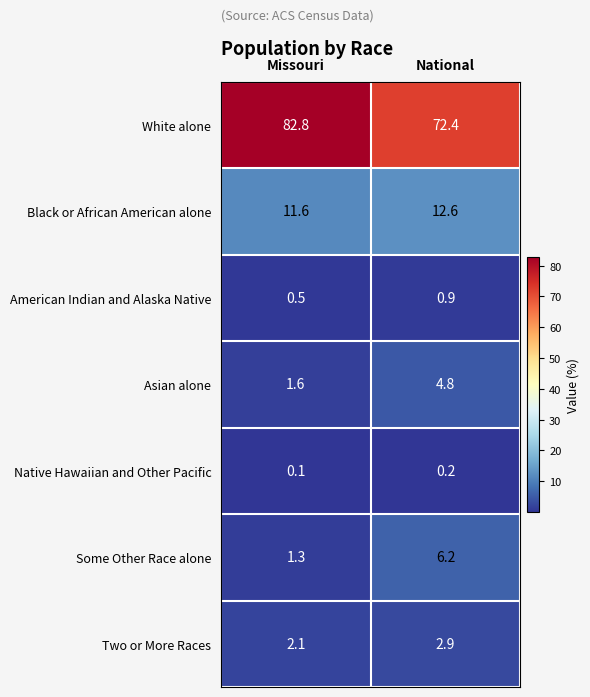

What is the approximate value of Two or More Races at Missouri?

2.1